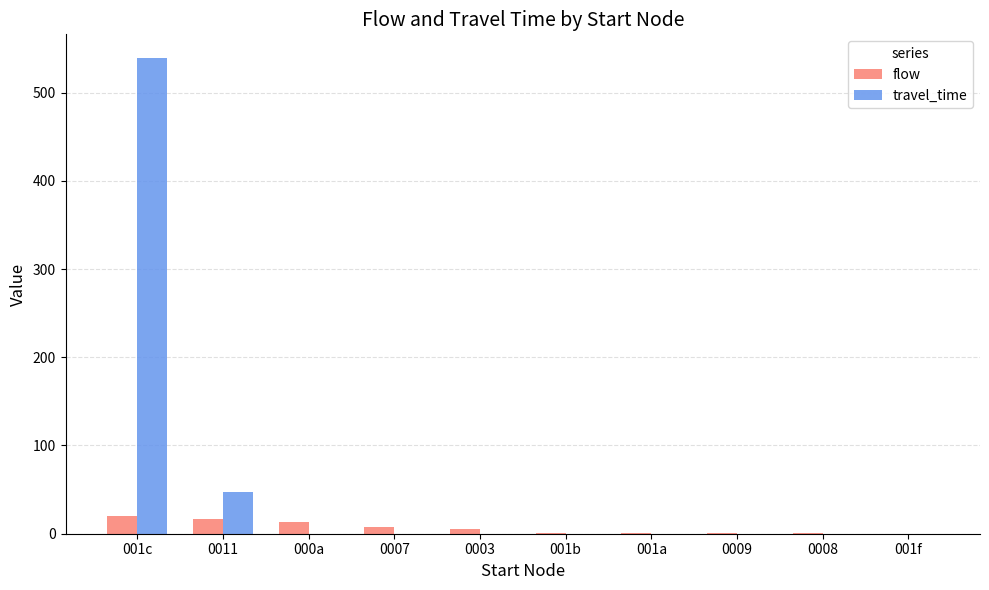

Is the value of travel_time at 0008 greater than the value of flow at 0007?

No